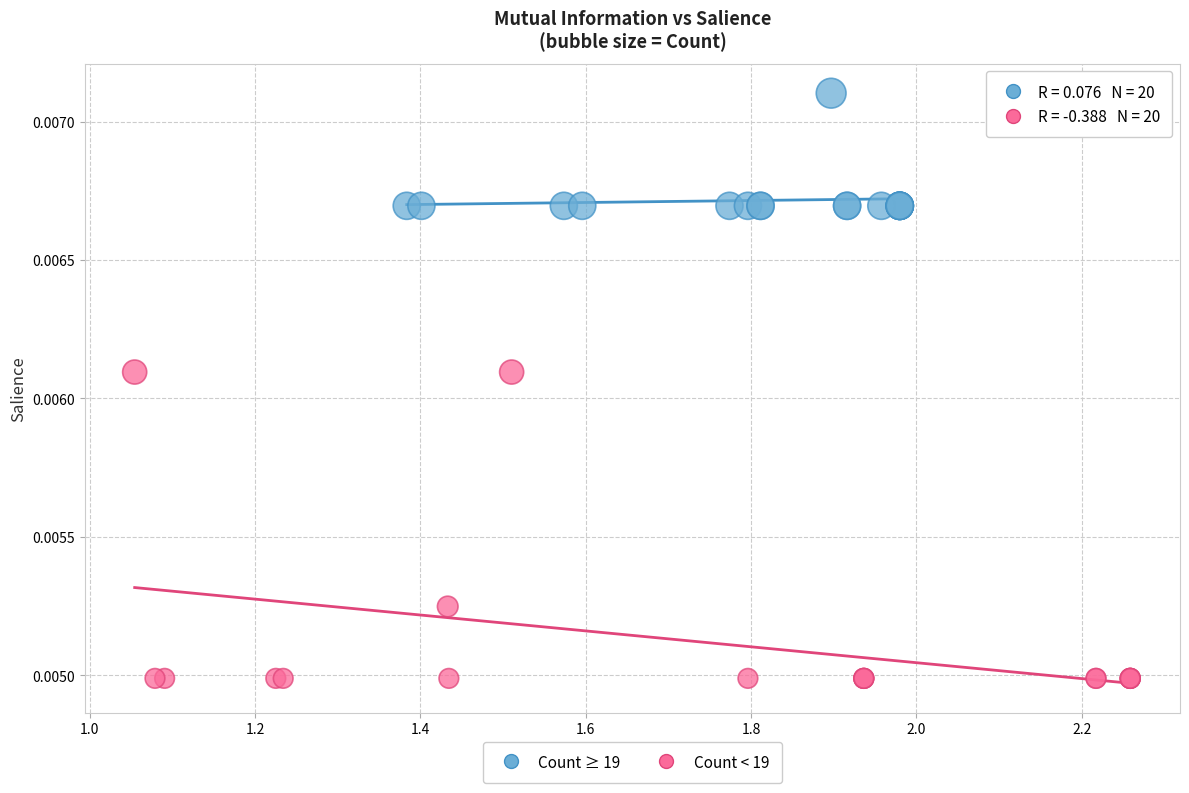

Which series reaches the maximum Y coordinate?

Count ≥ 19